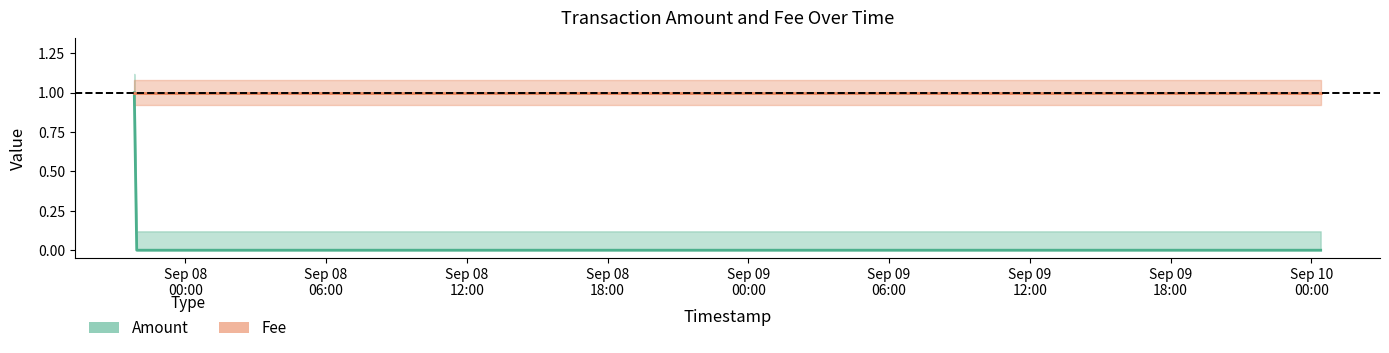

What is the label of the 3rd point from the left?

2017-09-07 21:55:48